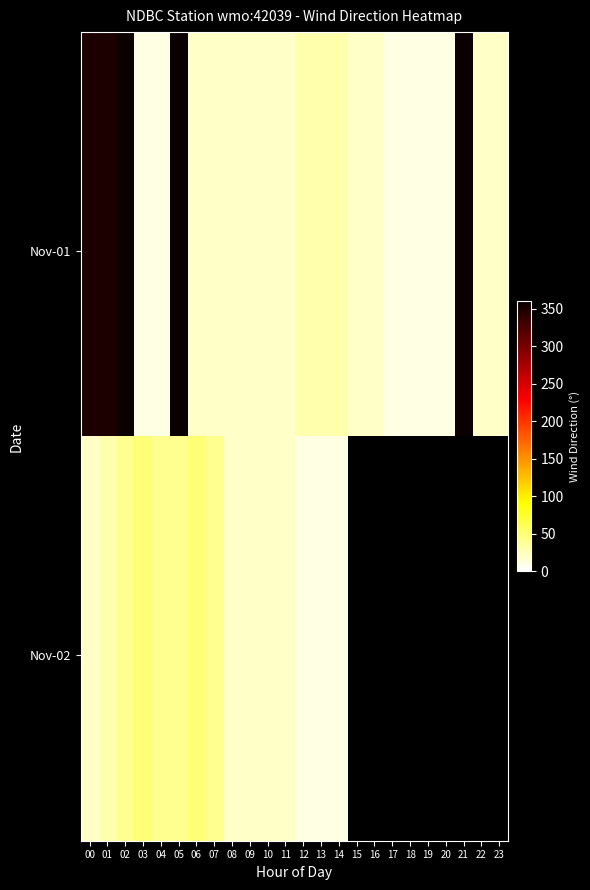

Which label corresponds to the smallest value in the chart?

03